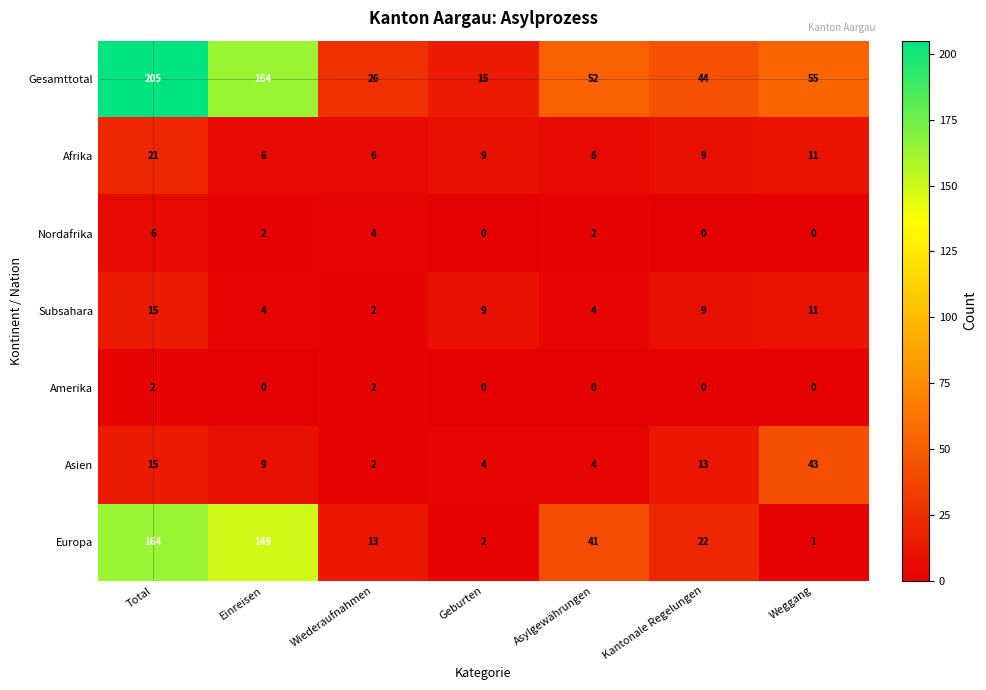

How many values in the Afrika series are below 9?

3